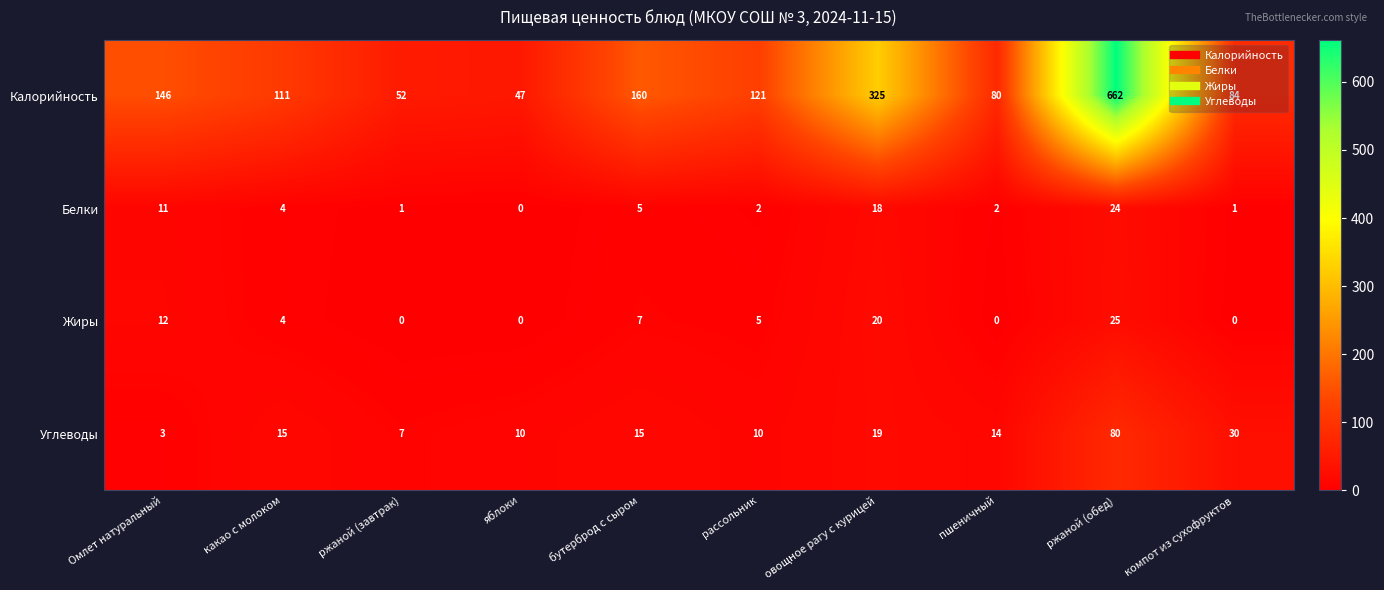

Rank the series by their maximum value, from highest to lowest.

Калорийность, Углеводы, Жиры, Белки